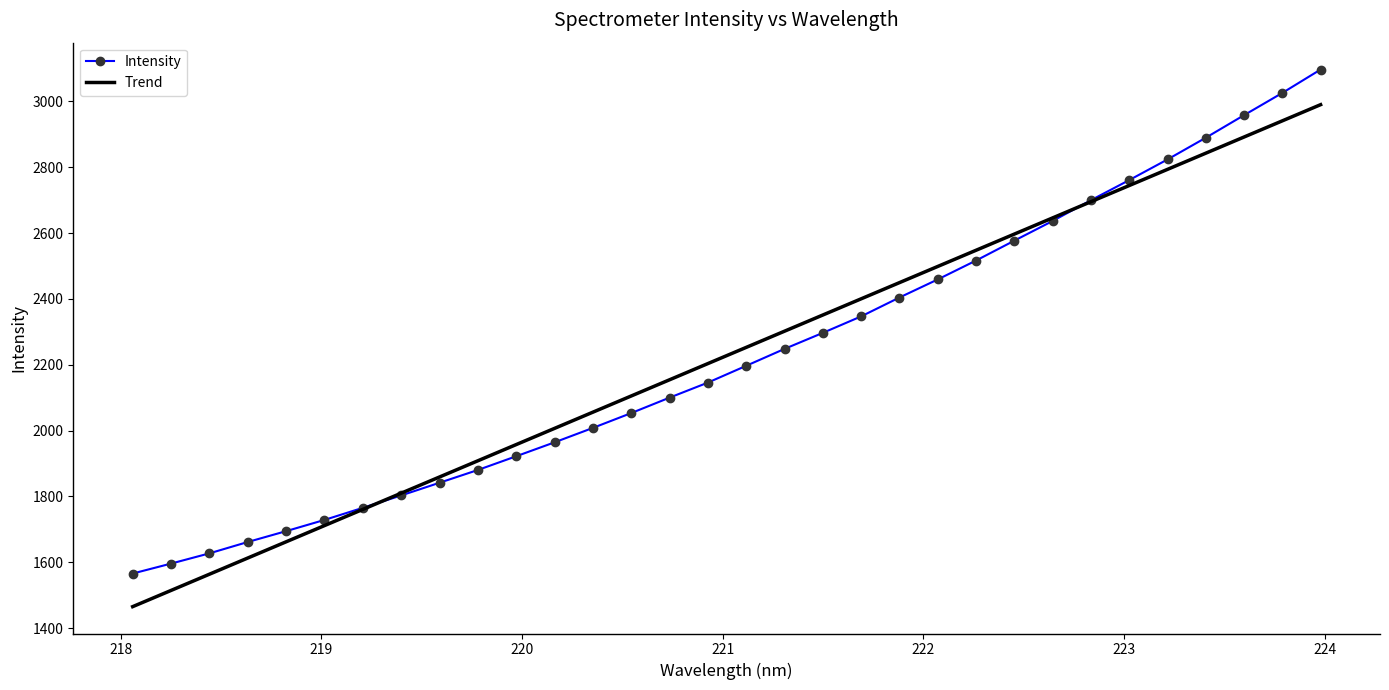

What is the maximum value shown in the chart?

3096.8